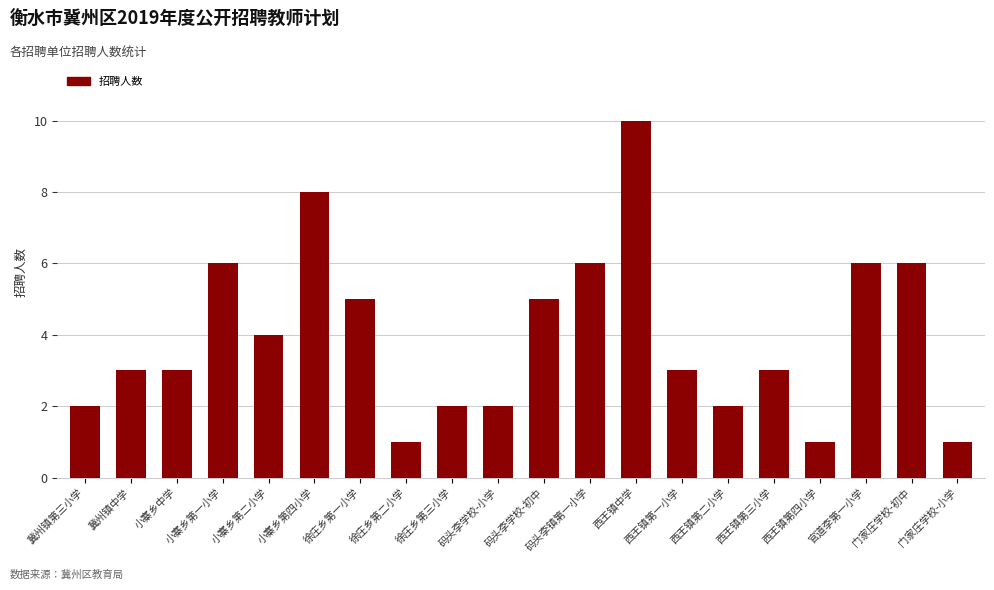

Count the values in the range 2 to 6.

15